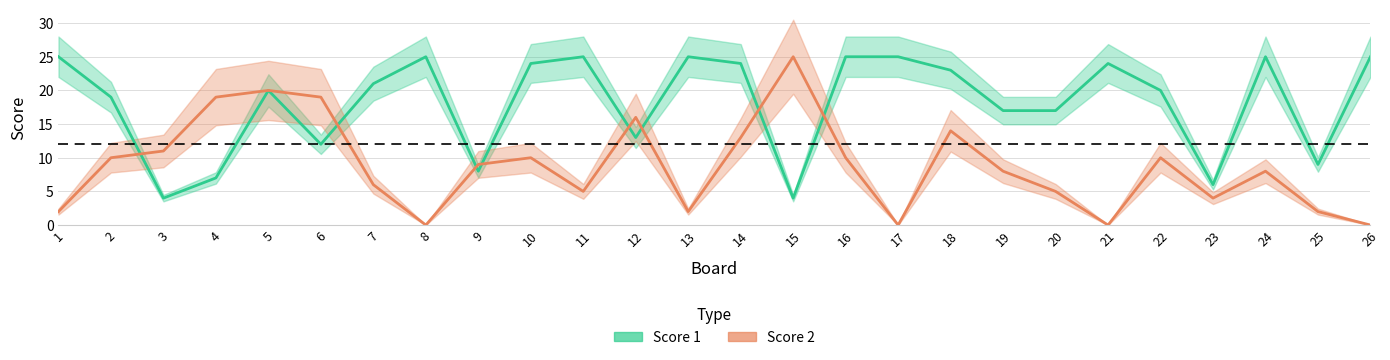

How many values in Score 2 are above zero?

22